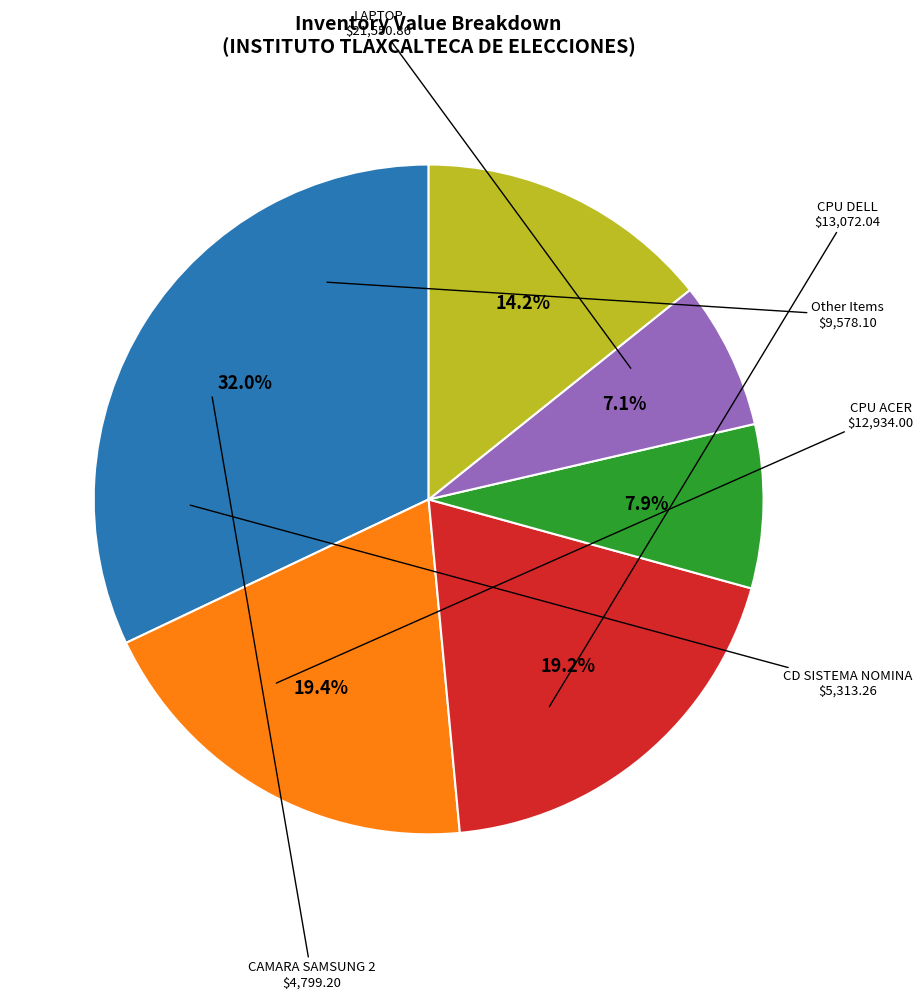

Is there a majority slice in this chart?

No